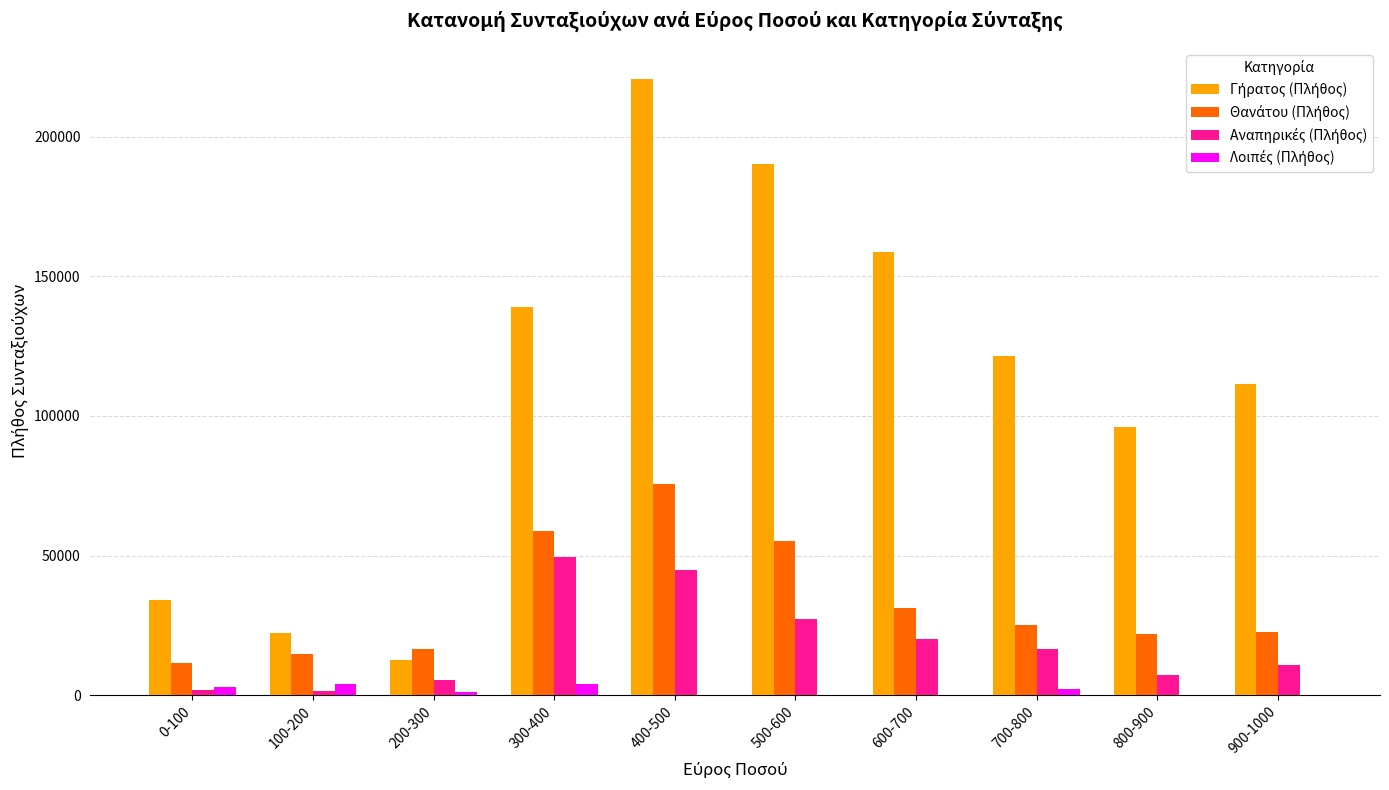

At which category does the chart reach its peak across all series?

400-500